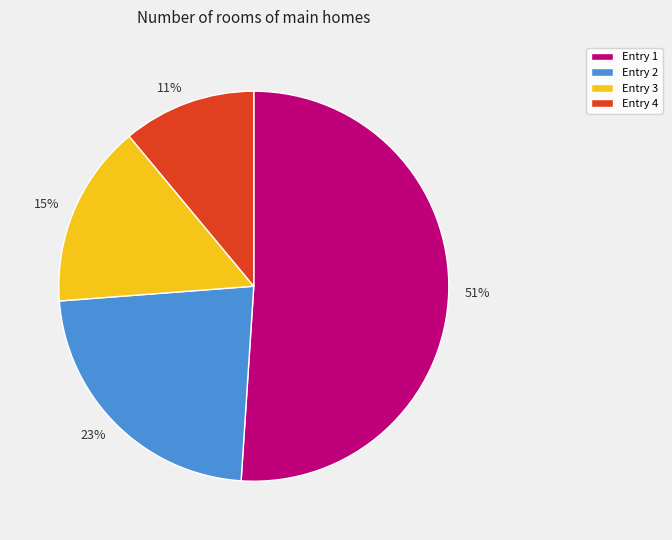

Rank the categories by value from highest to lowest.

Entry 1, Entry 2, Entry 3, Entry 4